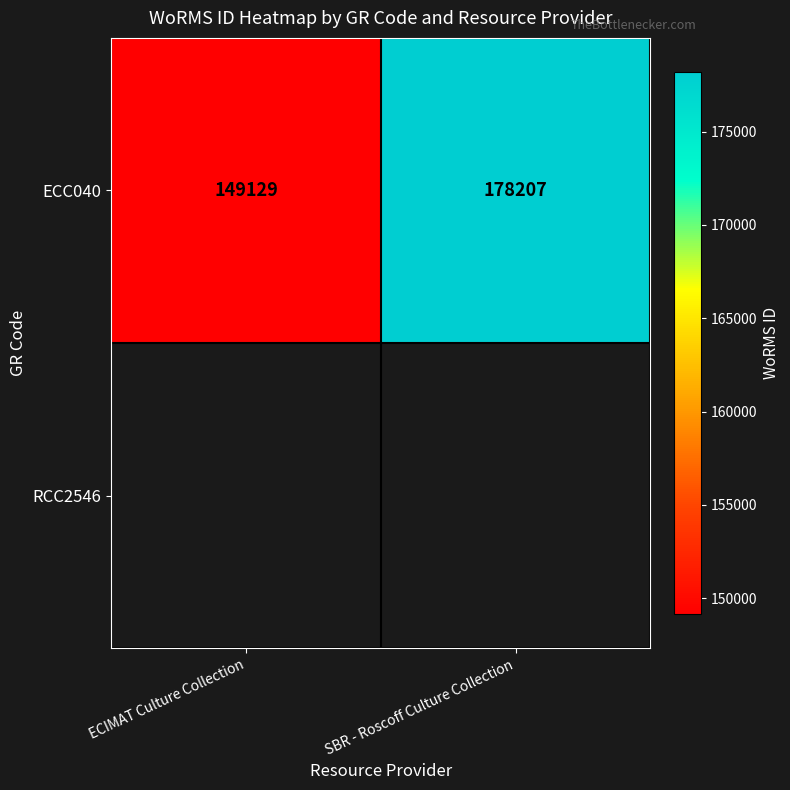

At which category does the chart reach its peak across all series?

SBR - Roscoff Culture Collection